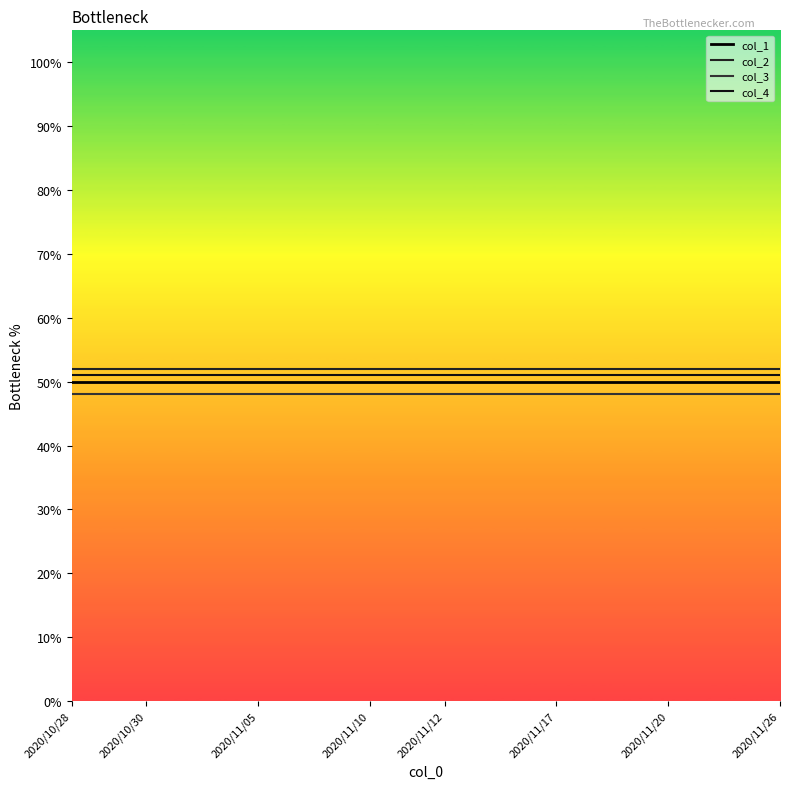

Reading left to right, list all the values displayed in this chart.

col_1: 0.5	0.5	0.5	0.5	0.5	0.5	0.5	0.5	0.5	0.5	0.5	0.5	0.5	0.5	0.5	0.5	0.5	0.5	0.5	0.5
col_2: 0.5	0.5	0.5	0.5	0.5	0.5	0.5	0.5	0.5	0.5	0.5	0.5	0.5	0.5	0.5	0.5	0.5	0.5	0.5	0.5
col_3: 0.5	0.5	0.5	0.5	0.5	0.5	0.5	0.5	0.5	0.5	0.5	0.5	0.5	0.5	0.5	0.5	0.5	0.5	0.5	0.5
col_4: 0.5	0.5	0.5	0.5	0.5	0.5	0.5	0.5	0.5	0.5	0.5	0.5	0.5	0.5	0.5	0.5	0.5	0.5	0.5	0.5